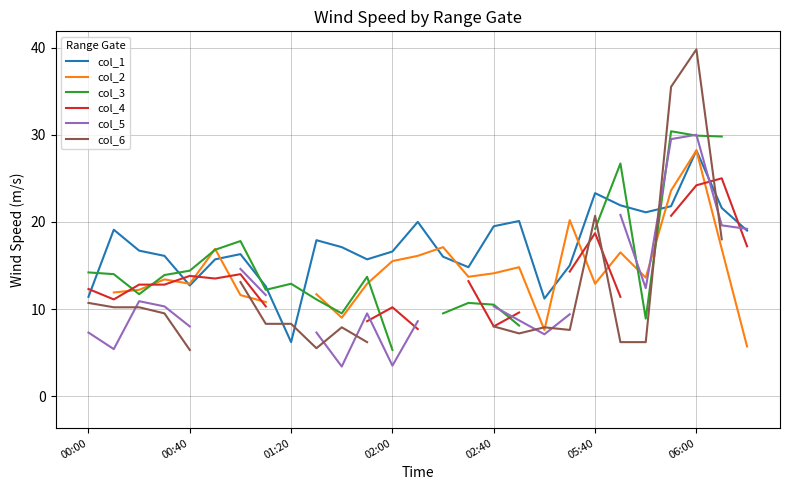

What are all the series names shown in the legend?

col_1, col_2, col_3, col_4, col_5, col_6